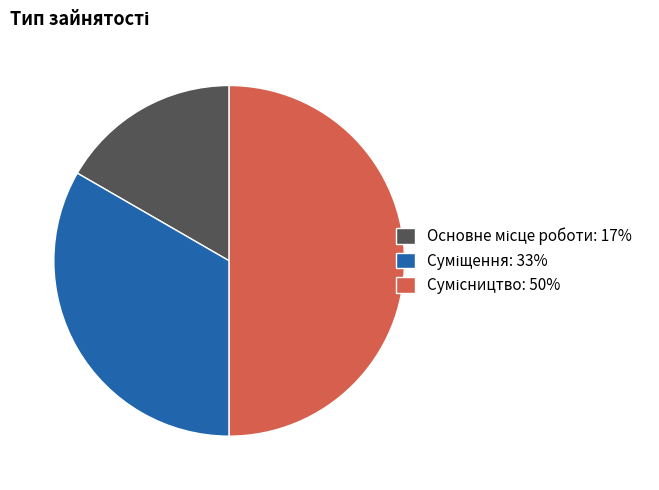

To the nearest percent, what portion does Основне місце роботи represent?

17%